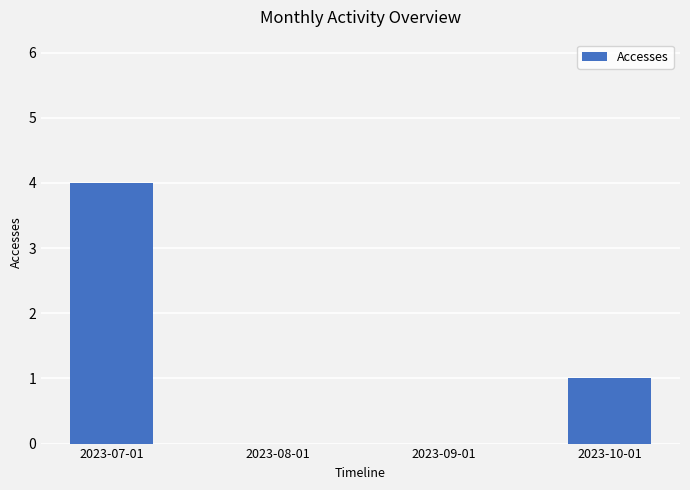

What is the sum of all values?

5